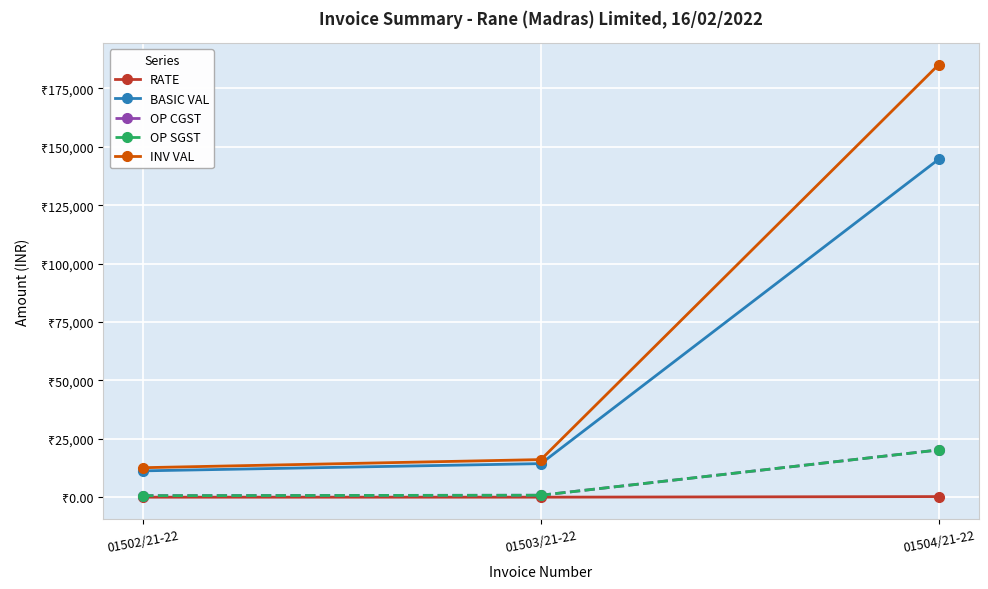

Is this an area chart (filled region under the line)?

No